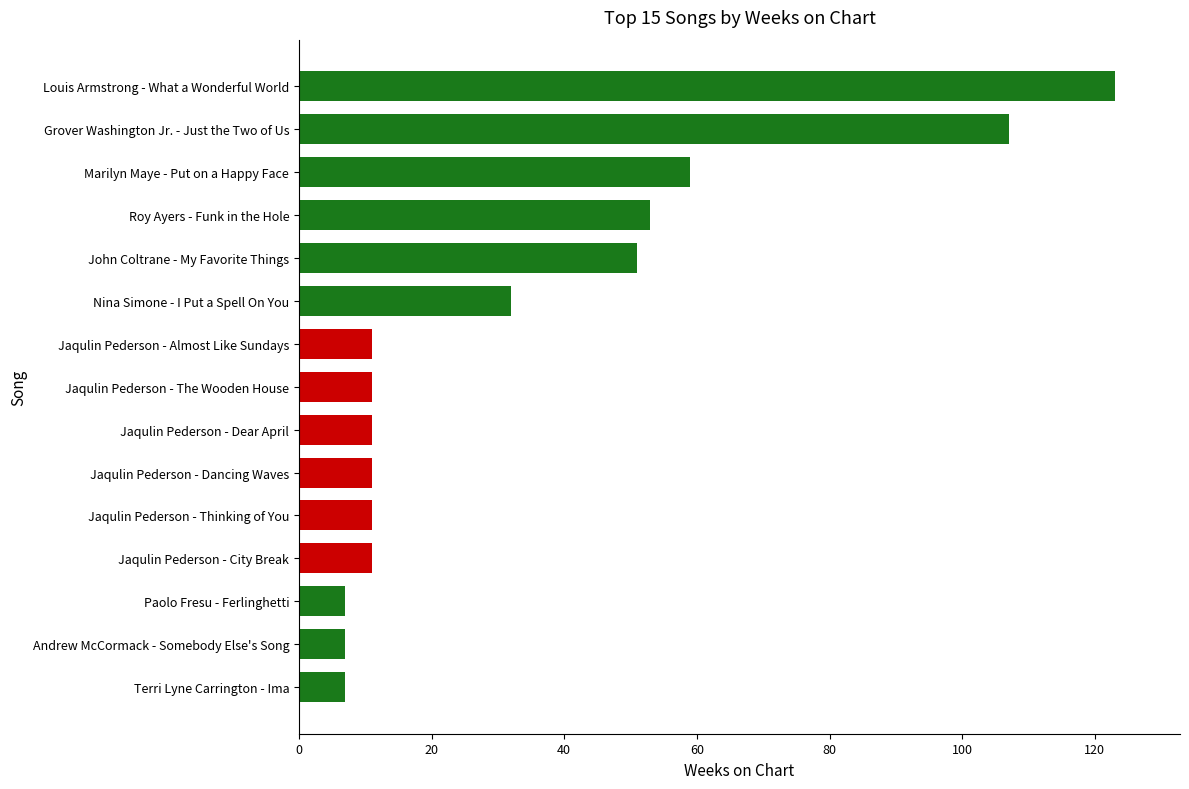

Reading bottom to top, what are all the values shown in this chart?

7	7	7	11	11	11	11	11	11	32	51	53	59	107	123